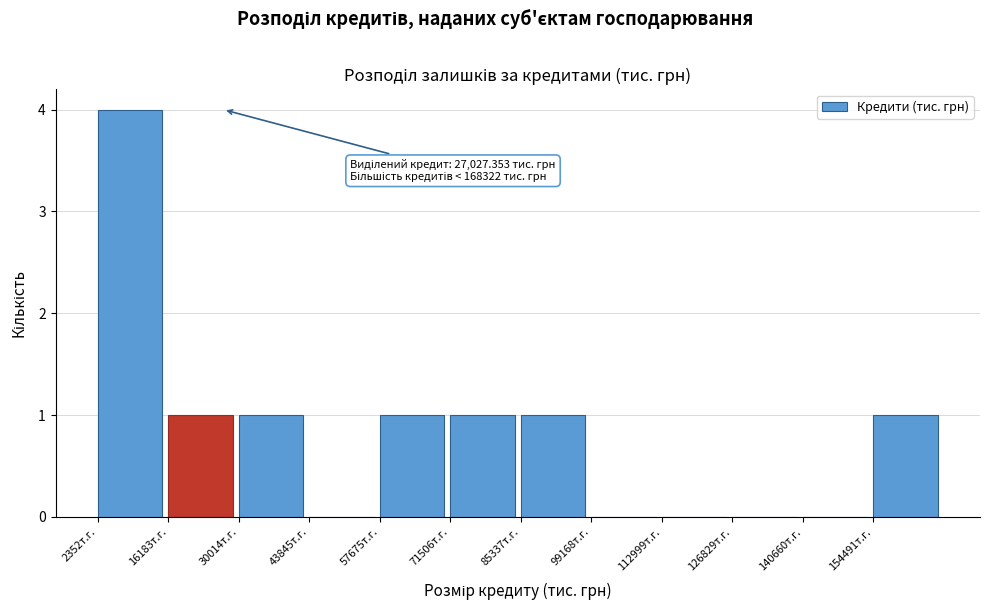

Over which range of the x-axis is the bar tallest?

2000 to 16000